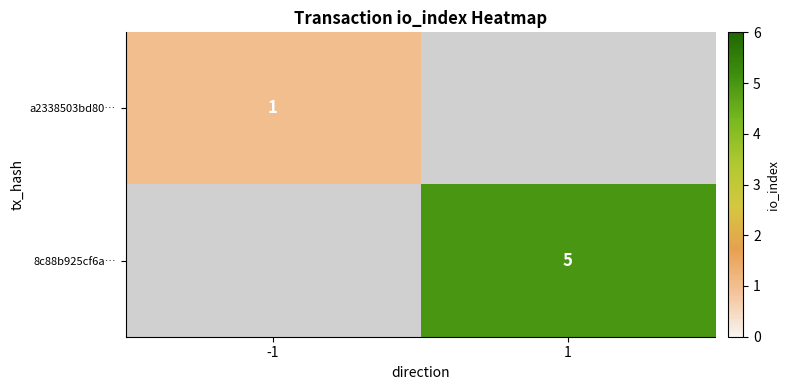

True or false: a2338503bd80… has a value of 1 at -1.

True